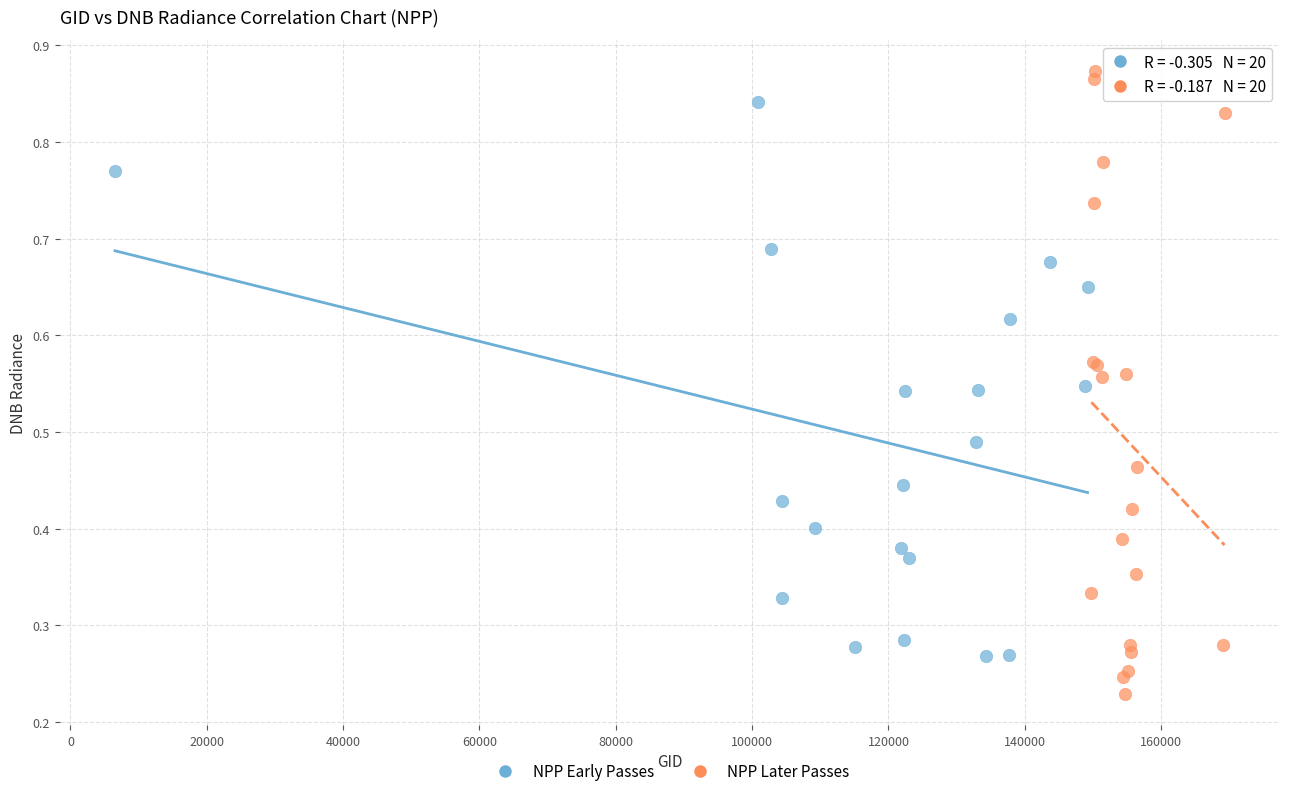

Which series has the widest spread of Y values?

NPP Later Passes